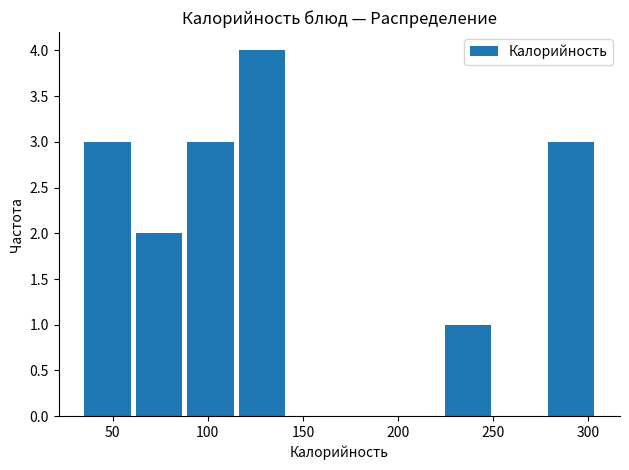

What is the height of the bar covering 60 to 90 on the x-axis? Neither the bar edges nor the heights are printed on the chart, so give them approximately, as read against the axes.

2